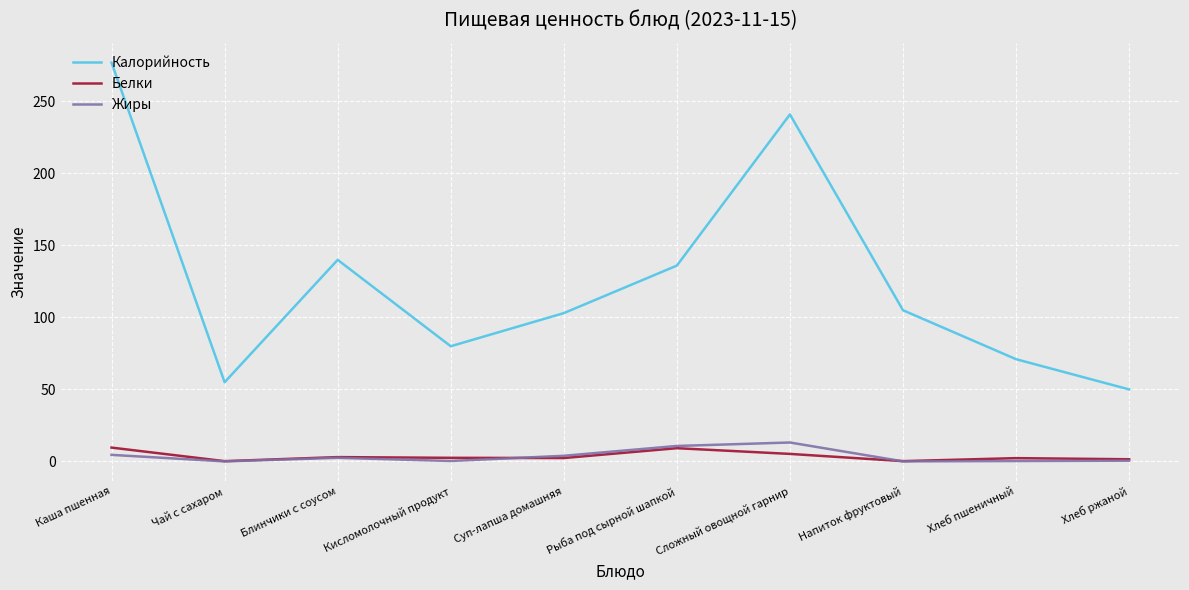

Which series has the largest total across all categories?

Калорийность